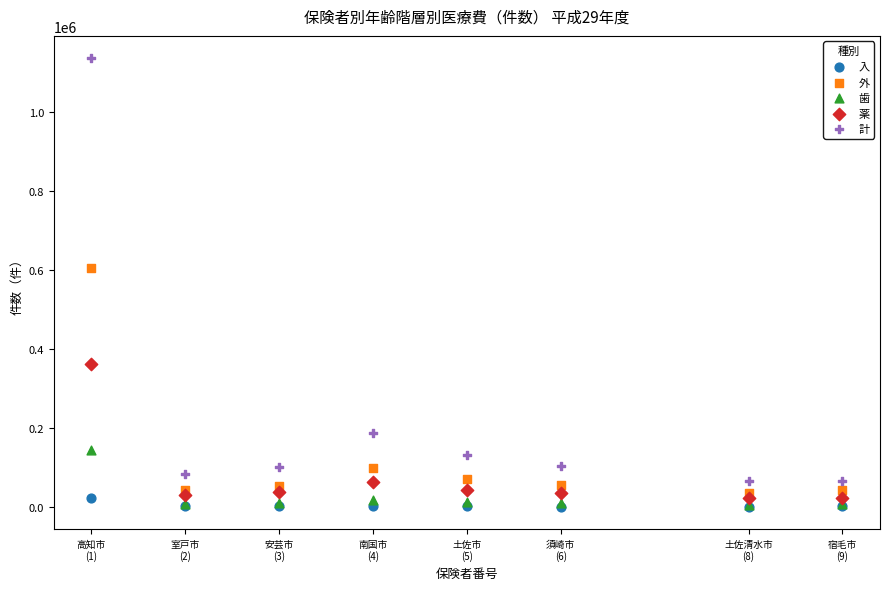

Which series contains the highest Y value?

計